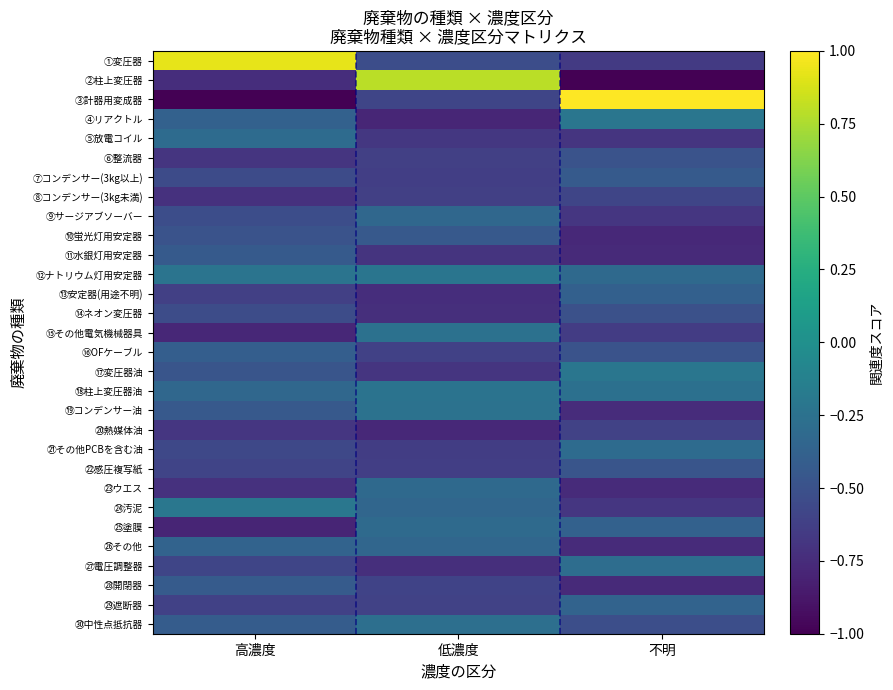

How many categories are shown in the chart?

3